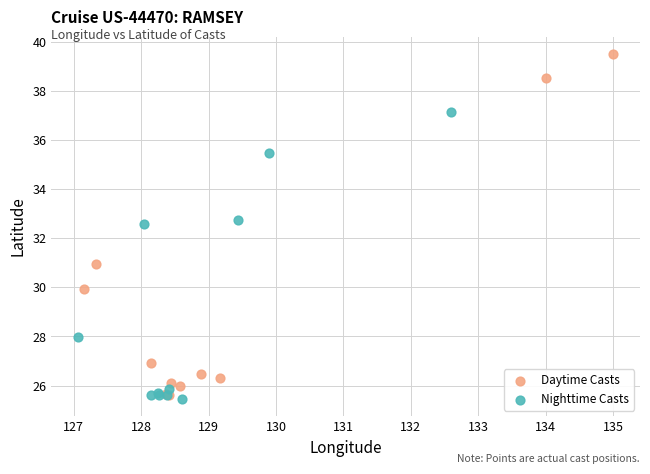

Which series reaches the minimum Y coordinate?

Nighttime Casts